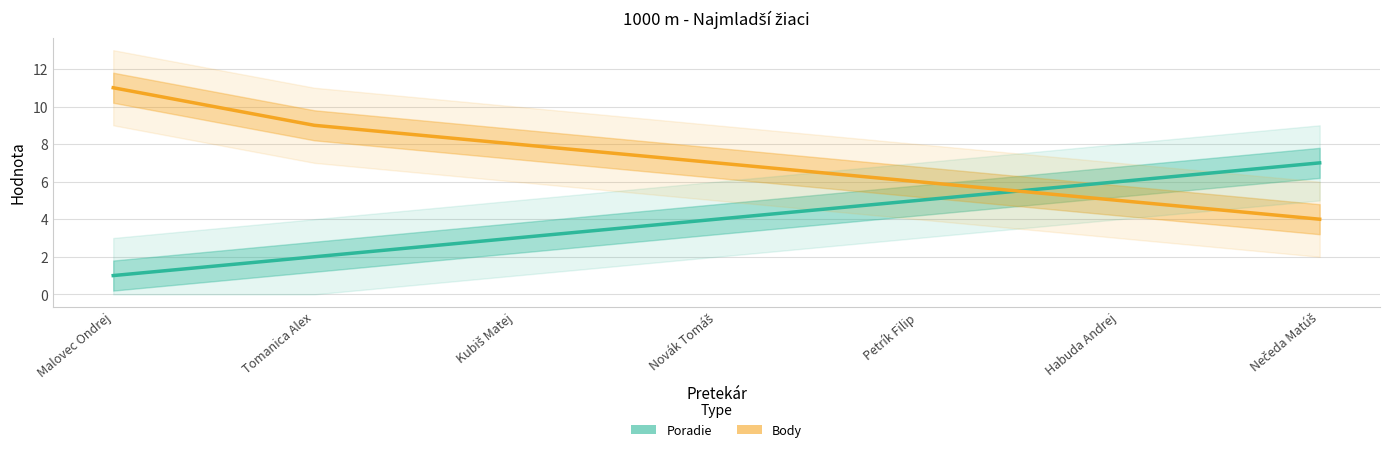

What is the approximate value of Body at Tomanica Alex?

9